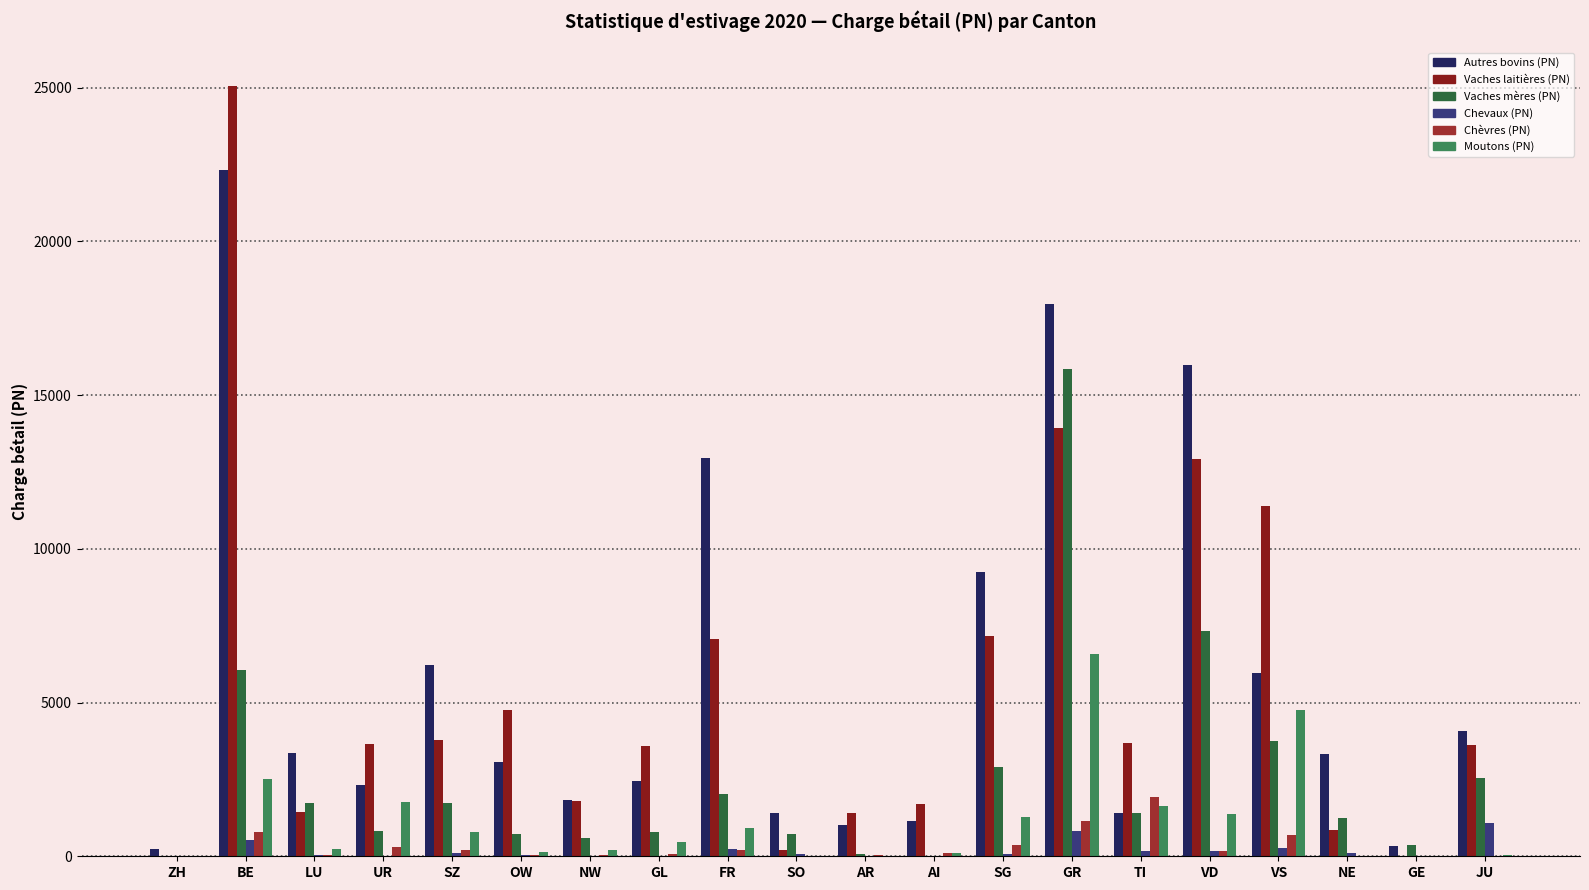

How many data points in Vaches mères (PN) are above 1402?

10